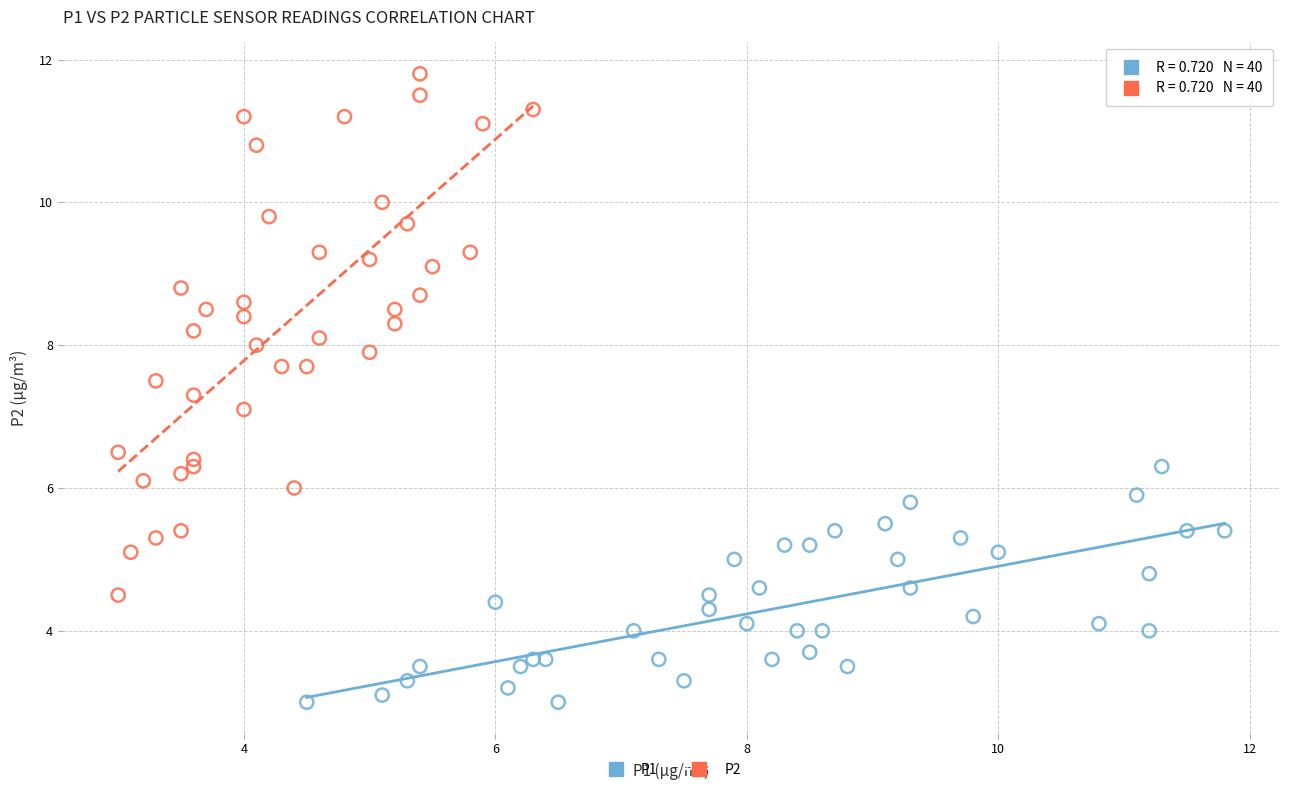

Which series reaches the maximum Y coordinate?

P2